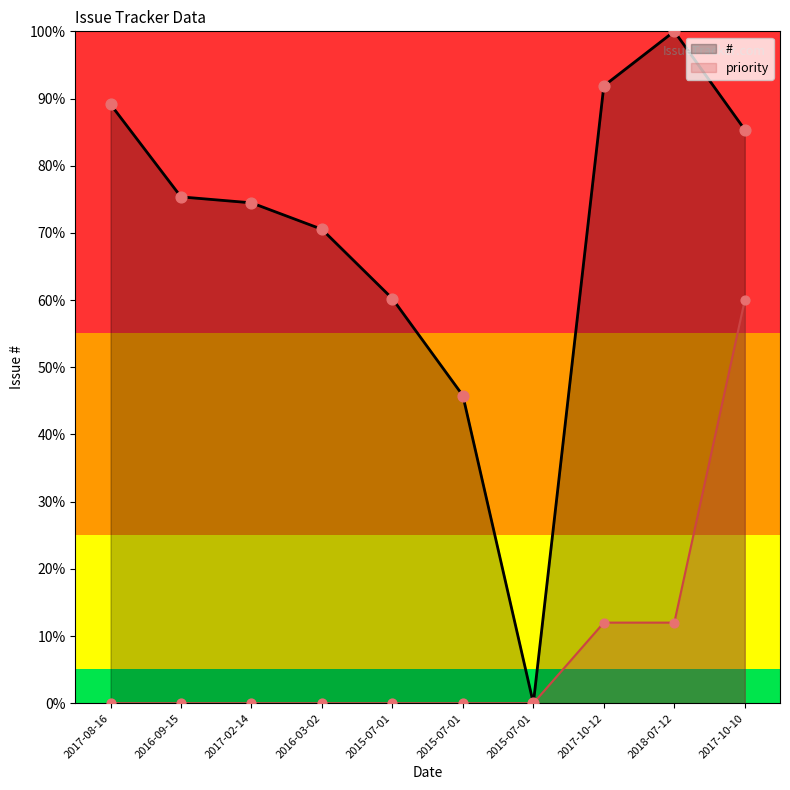

Which series has the largest total across all categories?

#